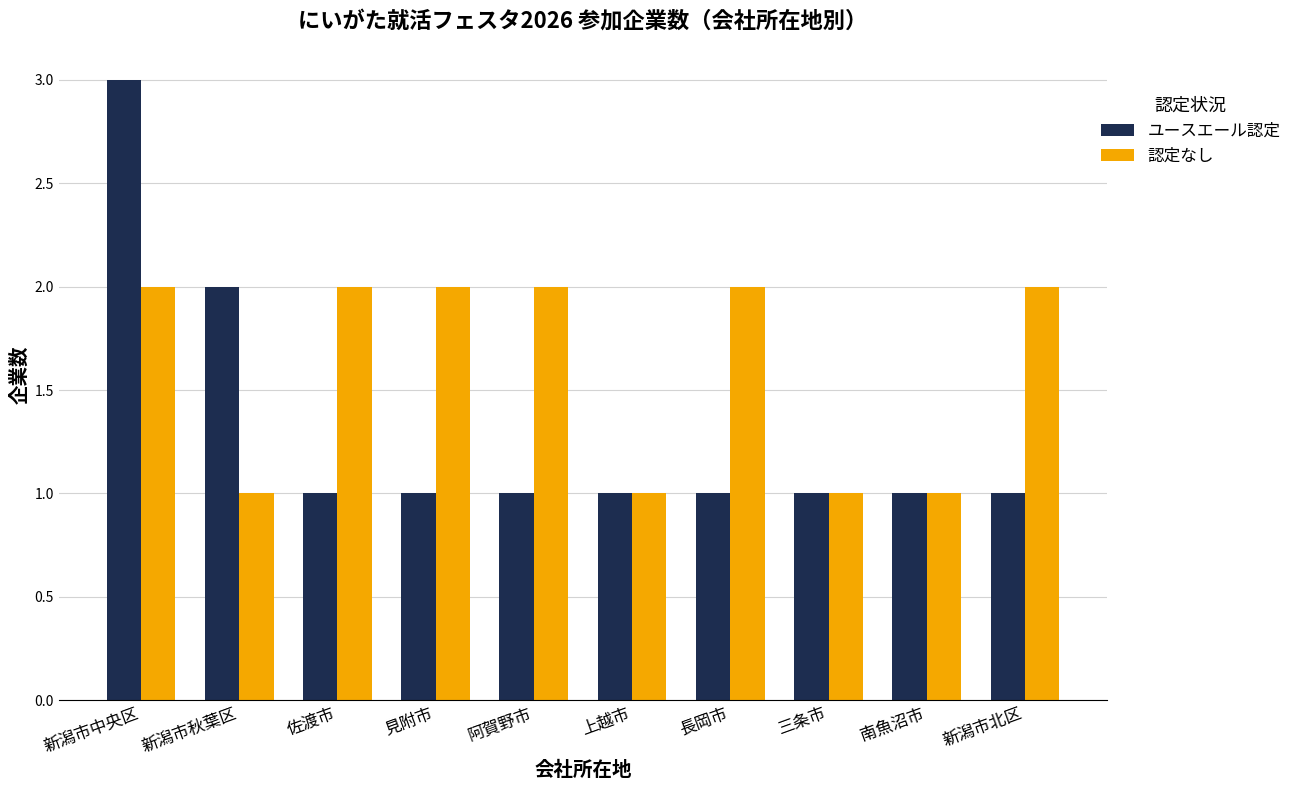

True or false: ユースエール認定 has a value of 0 at 見附市.

False